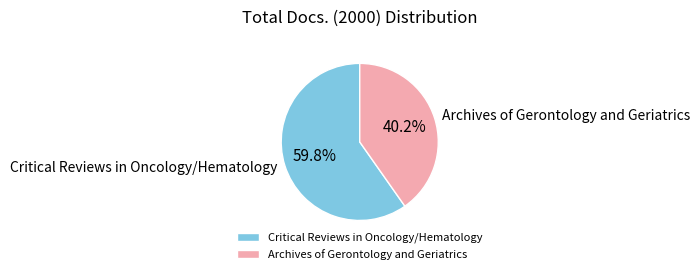

To the nearest percent, what percentage of the pie is Critical Reviews in Oncology/Hematology?

60%